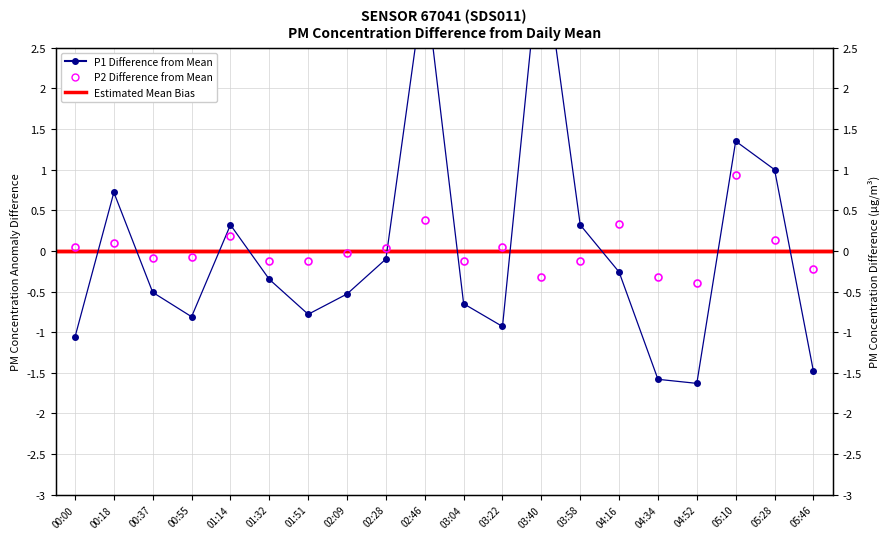

What is the value of the P2 point at the 4th from the left?

-0.1